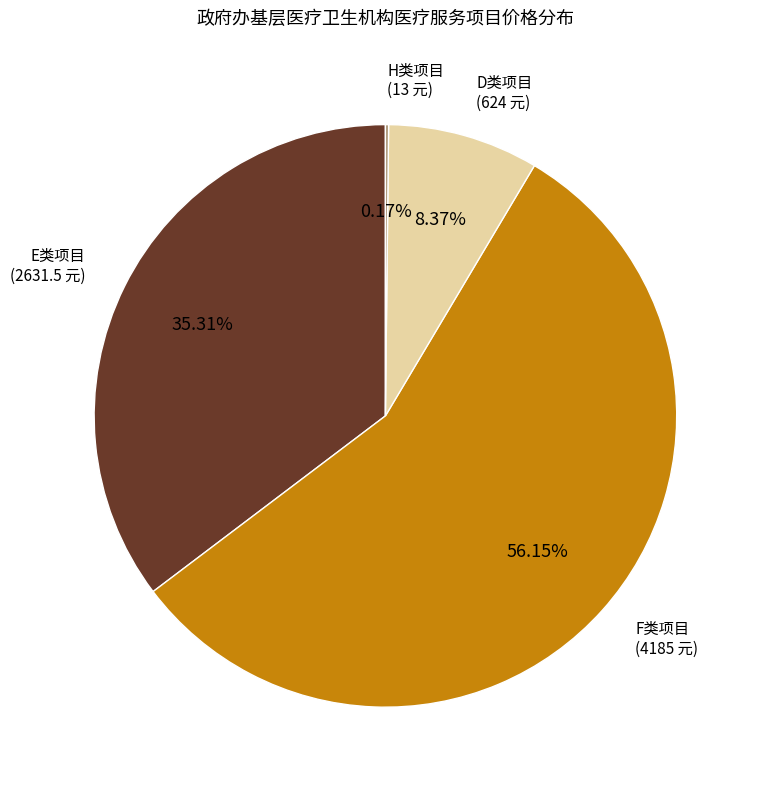

Combined, do D类项目 (624 元) and E类项目 (2631.5 元) account for over 50%?

No